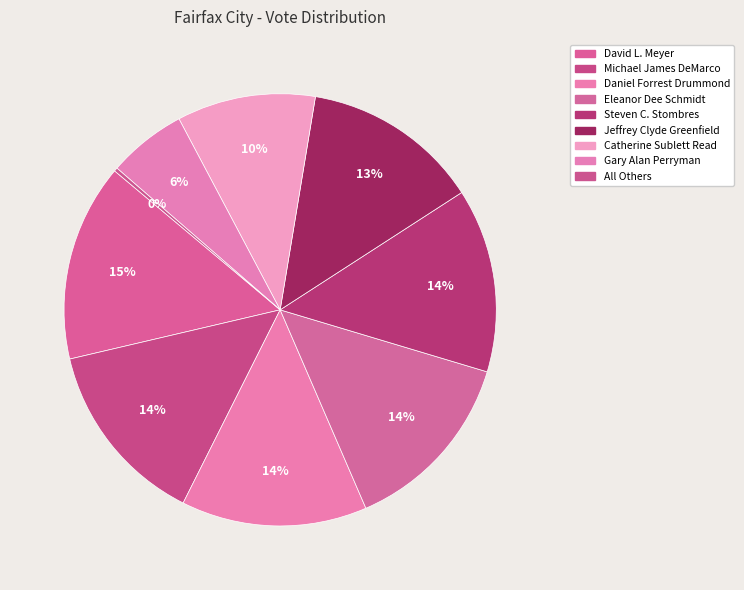

Which category has the smallest portion of the pie?

All Others